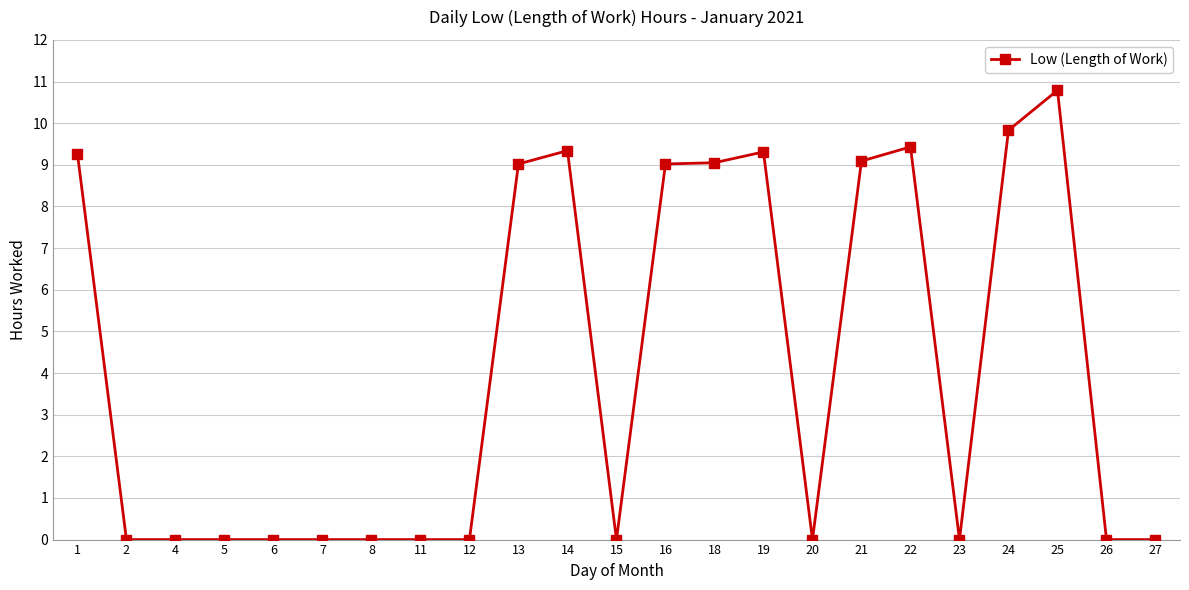

What is the change in value from 19 to 20?

-9.3